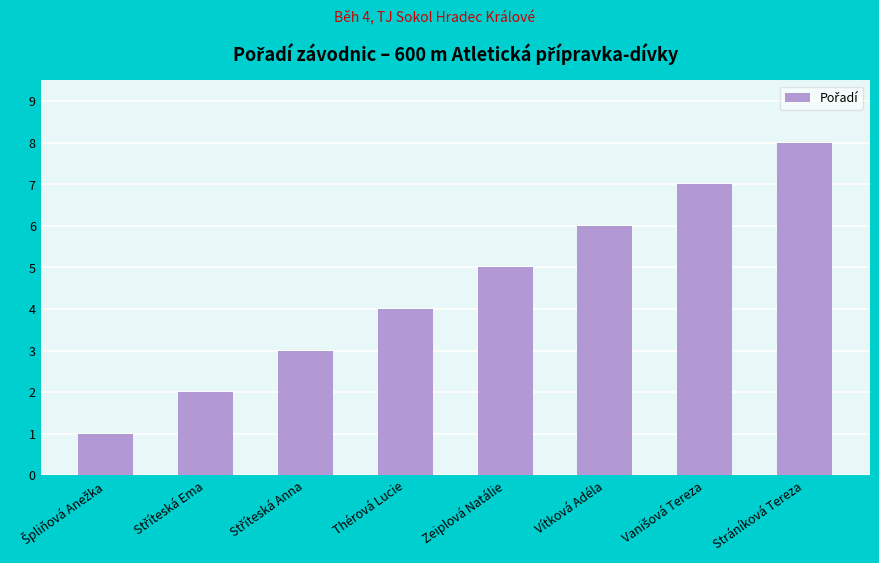

What is the change in value from Zeiplová Natálie to Vítková Adéla?

+1